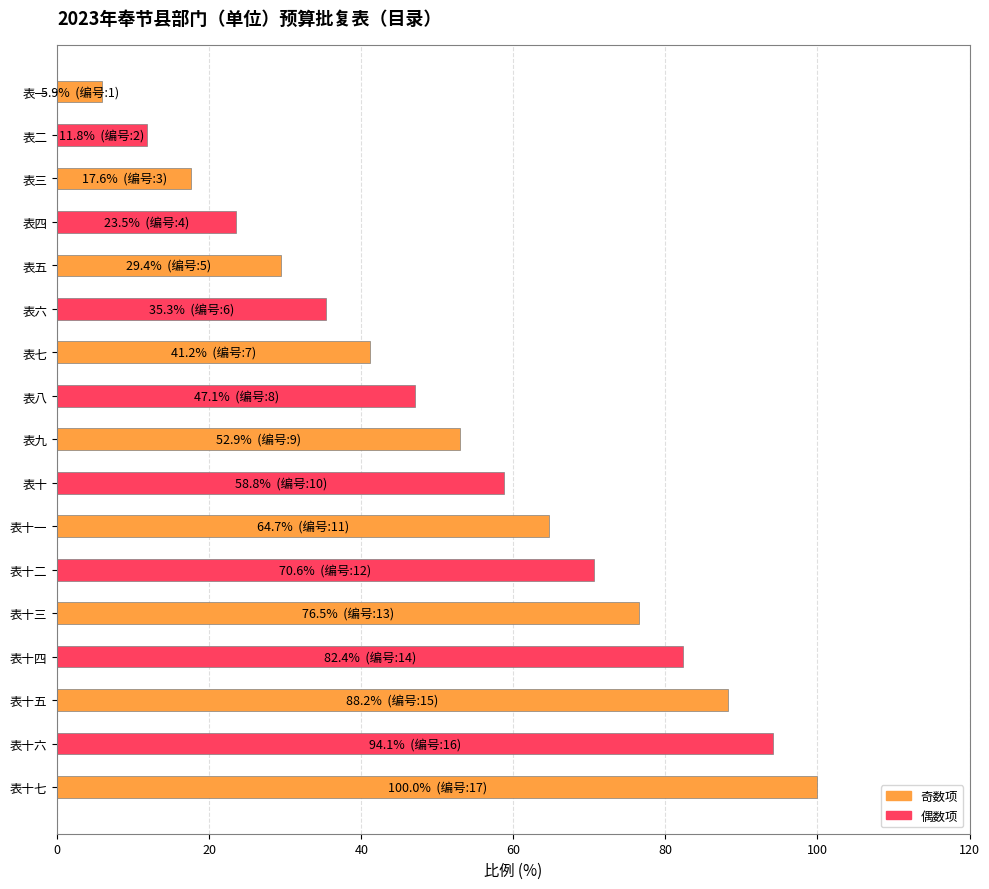

True or false: the data shows 47.1 at 表八.

True